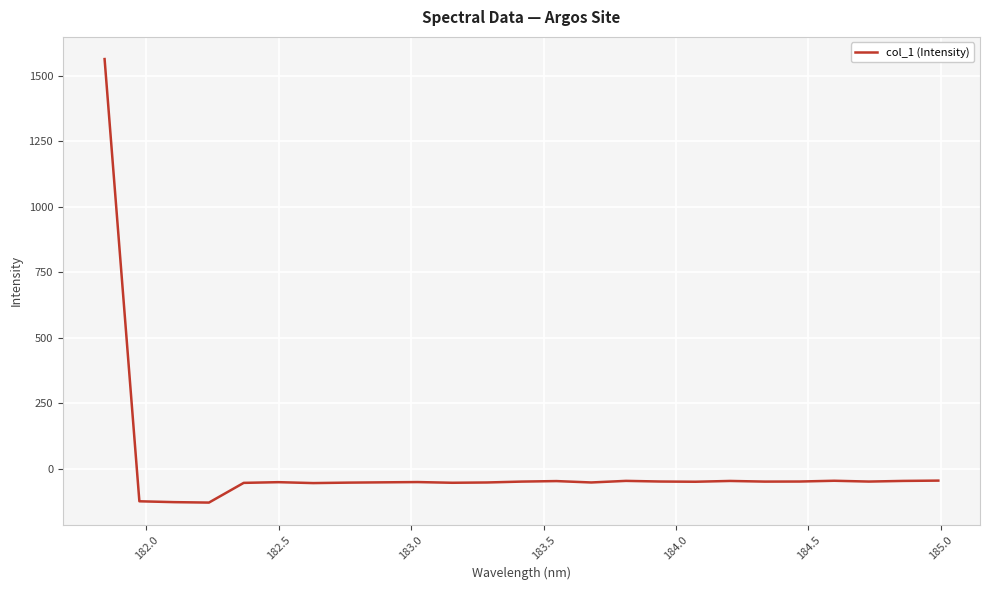

What is the difference between the maximum and minimum values?

1693.7